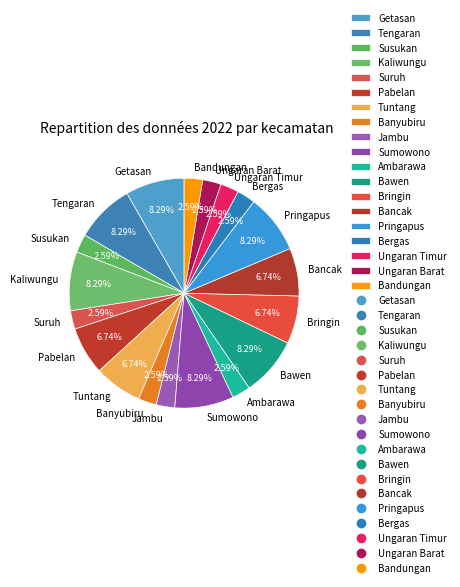

Is Pringapus the majority of the pie?

No